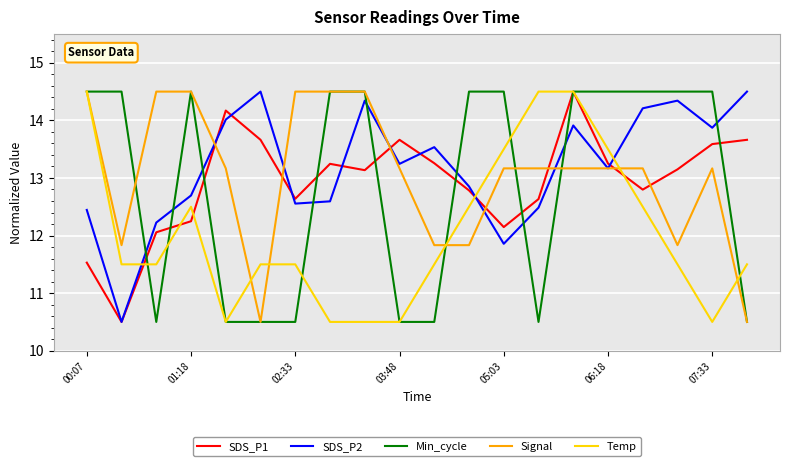

What is the minimum value shown in the chart?

10.5